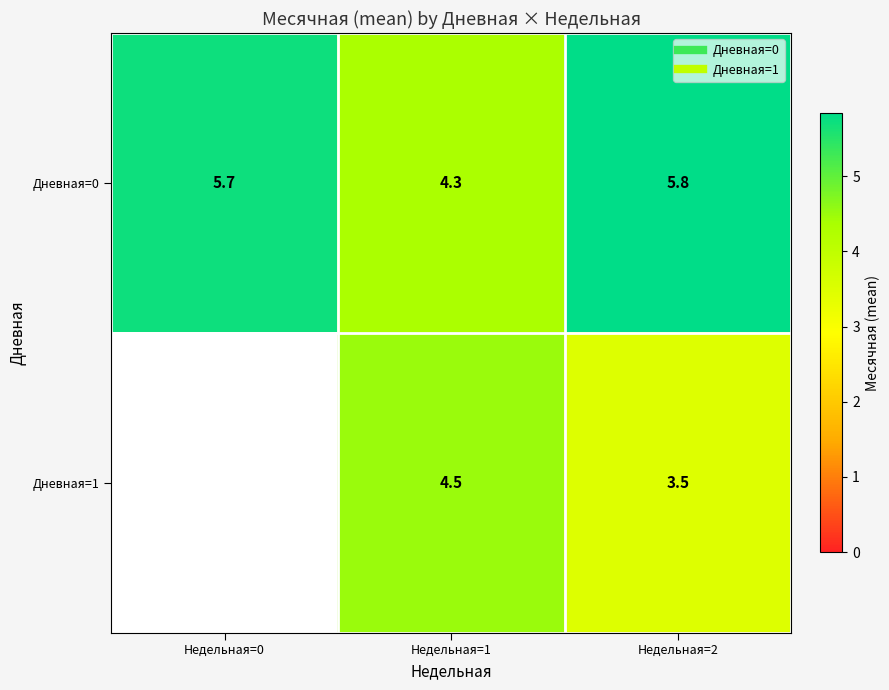

Rank the series at Недельная=1 from lowest to highest value.

Дневная=0, Дневная=1